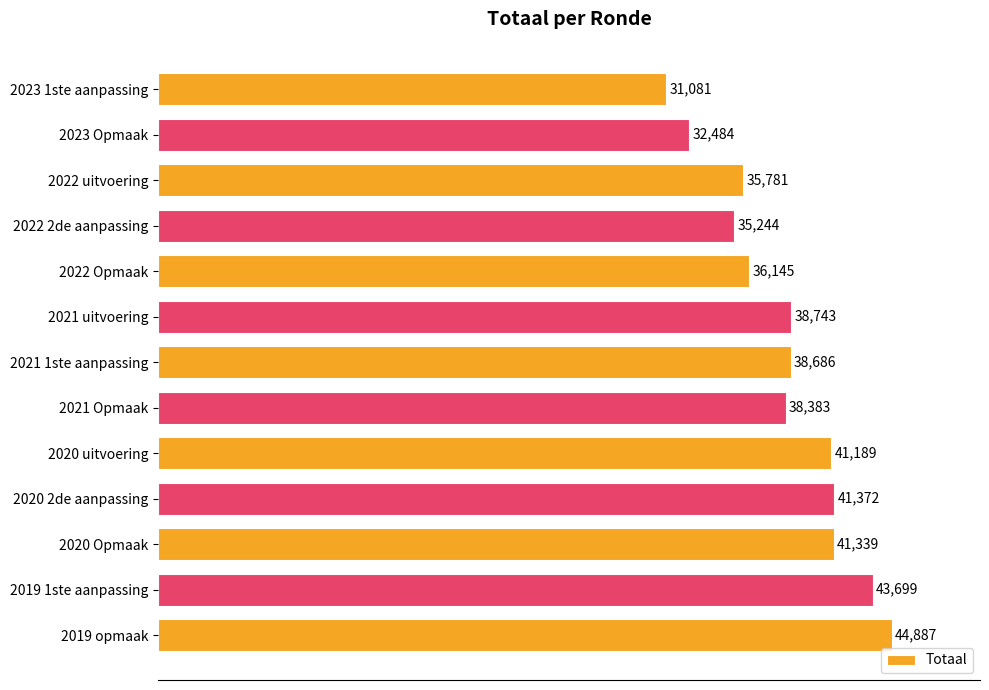

How many bars are there in total?

13